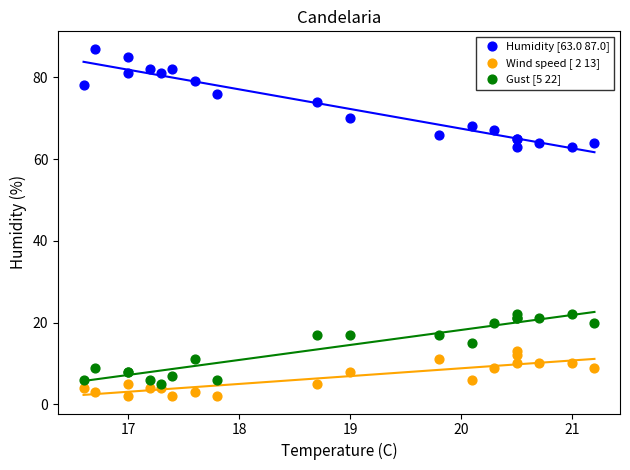

Which series has the largest Y range (max minus min)?

Humidity [63.0 87.0]